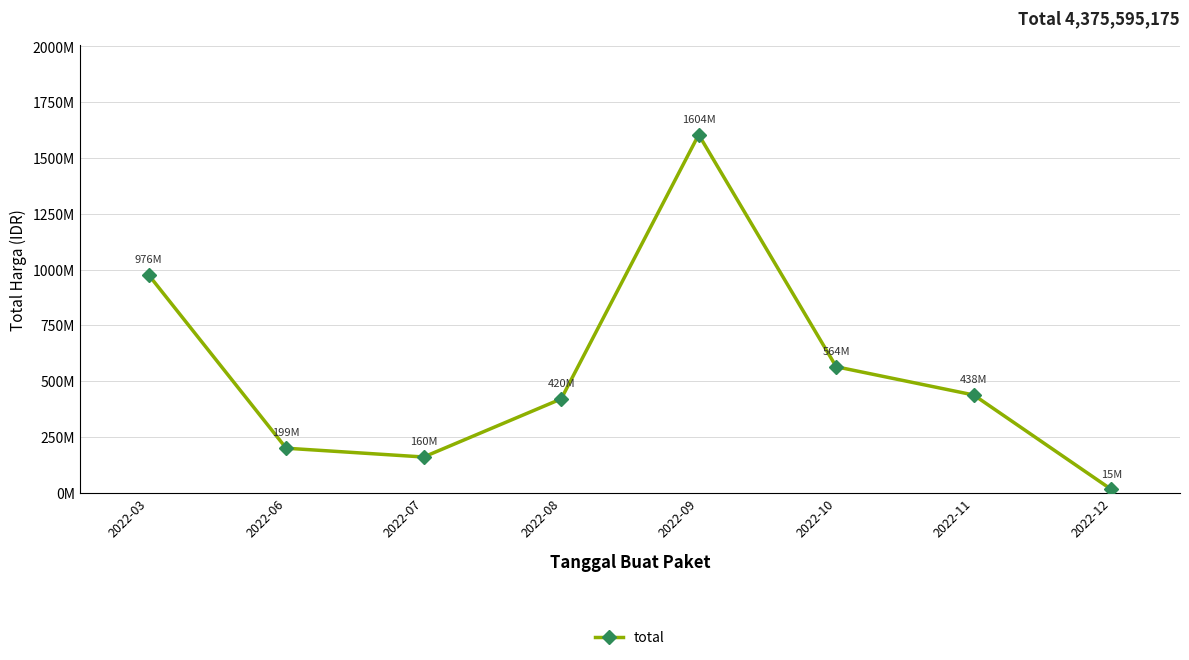

What is the value of the 7th point from the left?

437660000